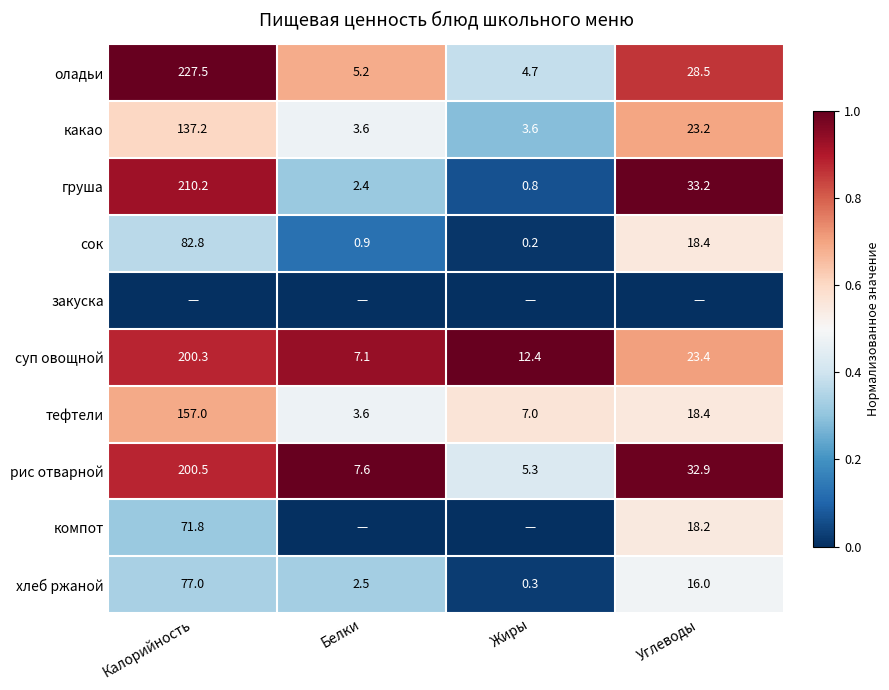

What is the spread (max minus min) of values at Углеводы?

1.0